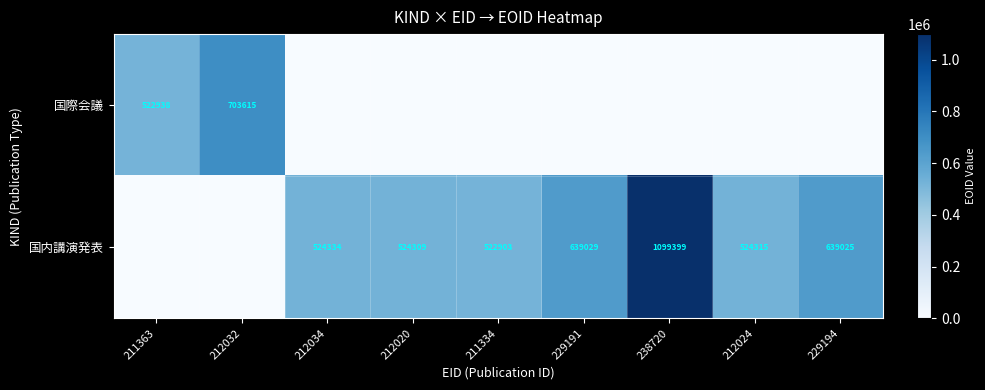

The 国際会議 series shows 1078403 at 212032. True or false?

False